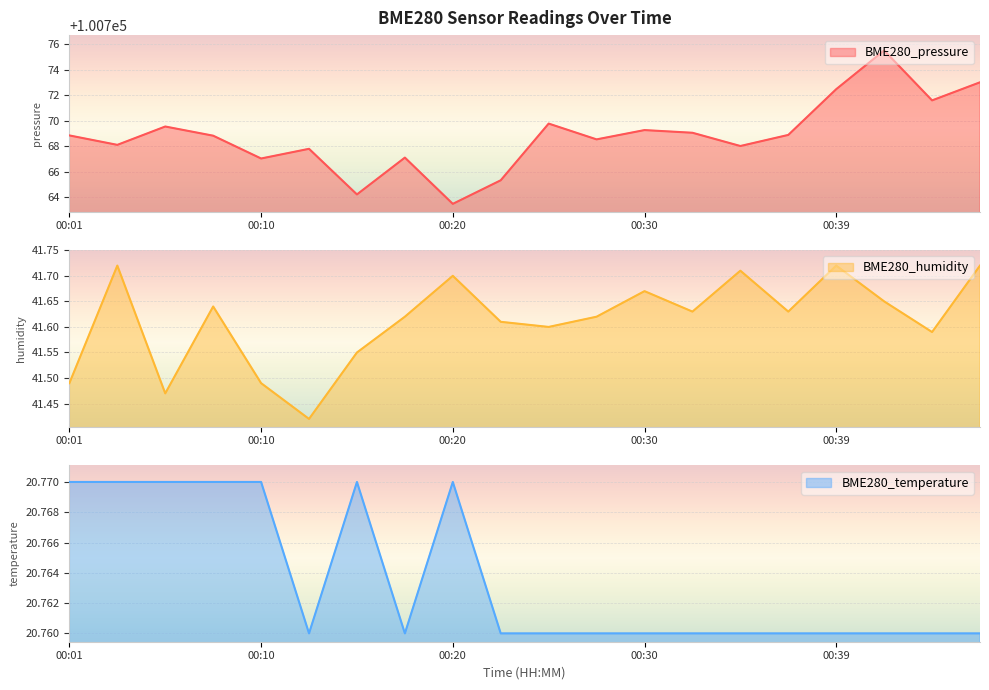

True or false: BME280_pressure and BME280_temperature cross at least once.

False